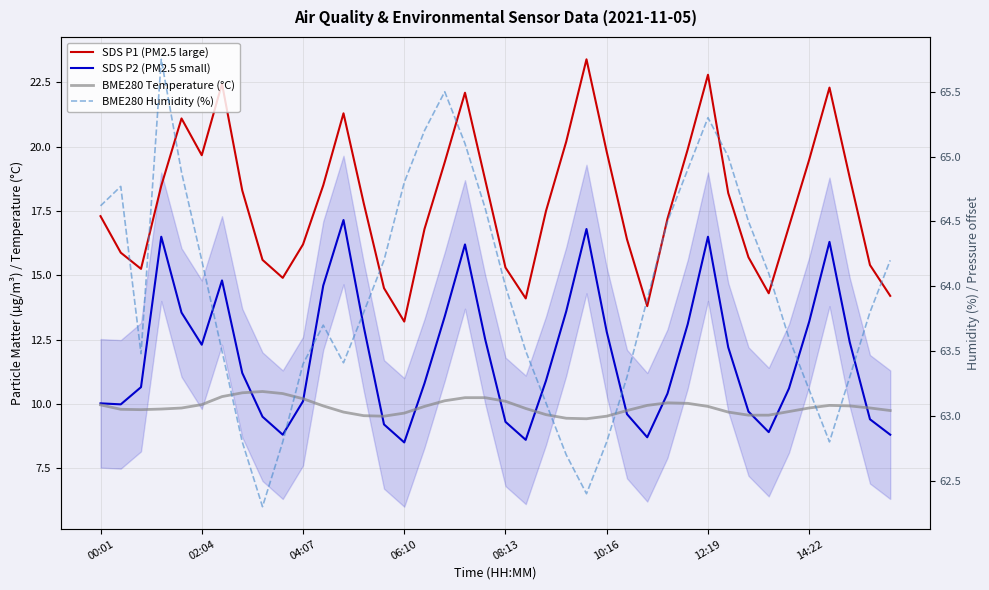

What position from the left is 23?

24